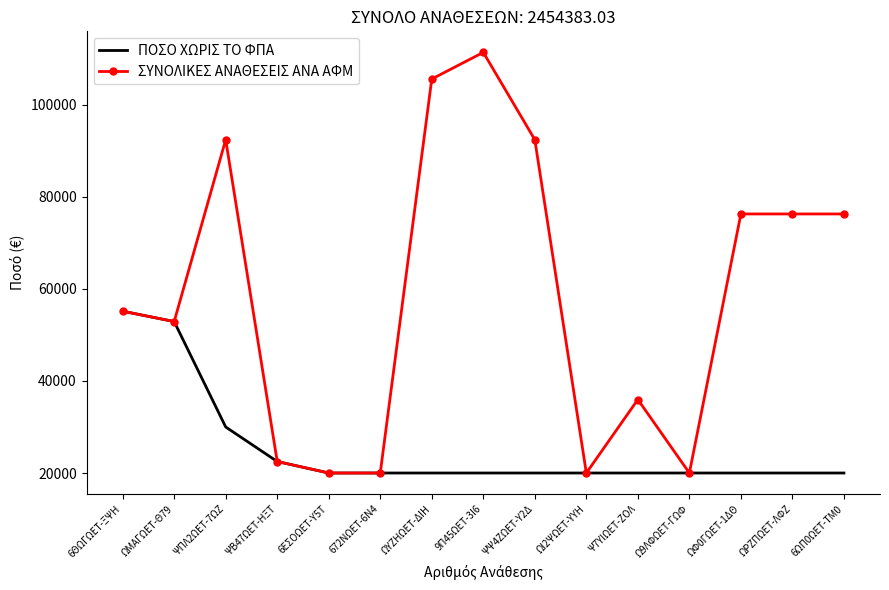

At which category is the sum across all series the highest?

9Π45ΩΕΤ-3Ι6